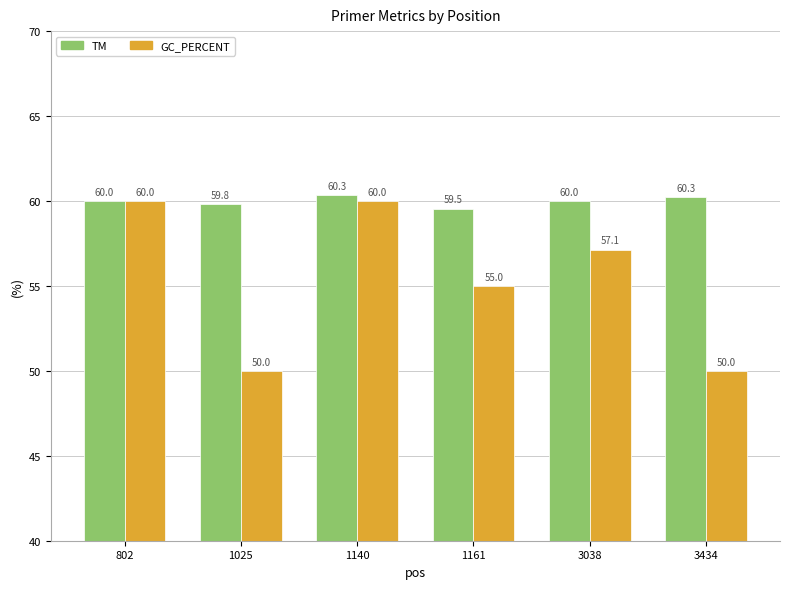

What is the difference between the maximum and minimum values in the GC_PERCENT series?

10.0